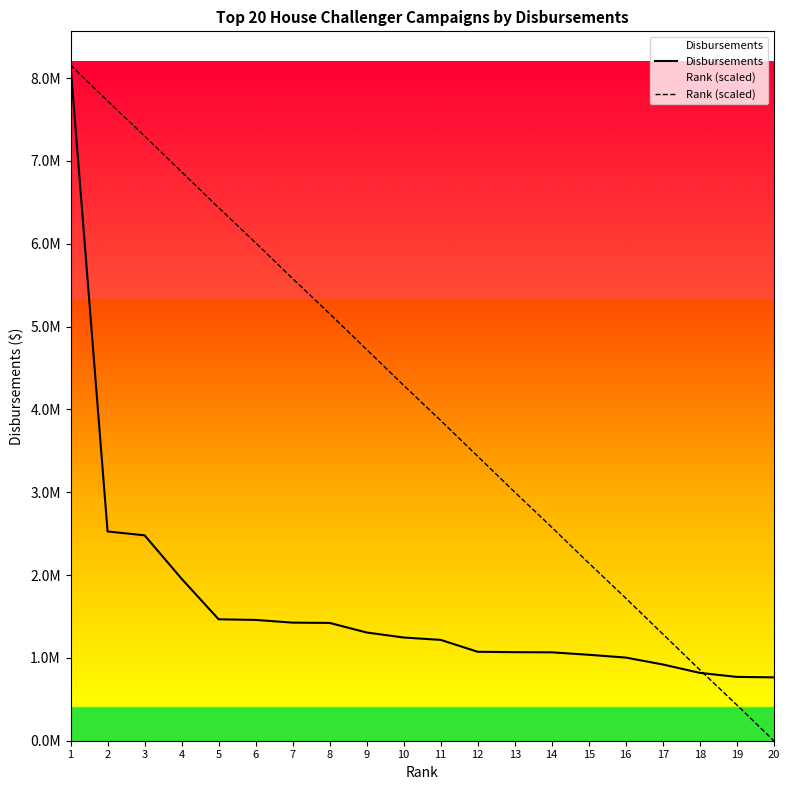

True or false: Disbursements has more than 2 points higher than both neighbors.

False